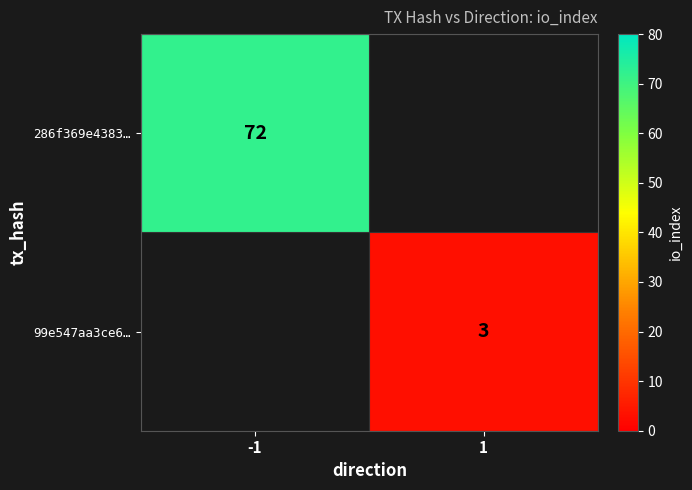

Is the value of 286f369e4383… at -1 greater than the value of 99e547aa3ce6… at 1?

Yes